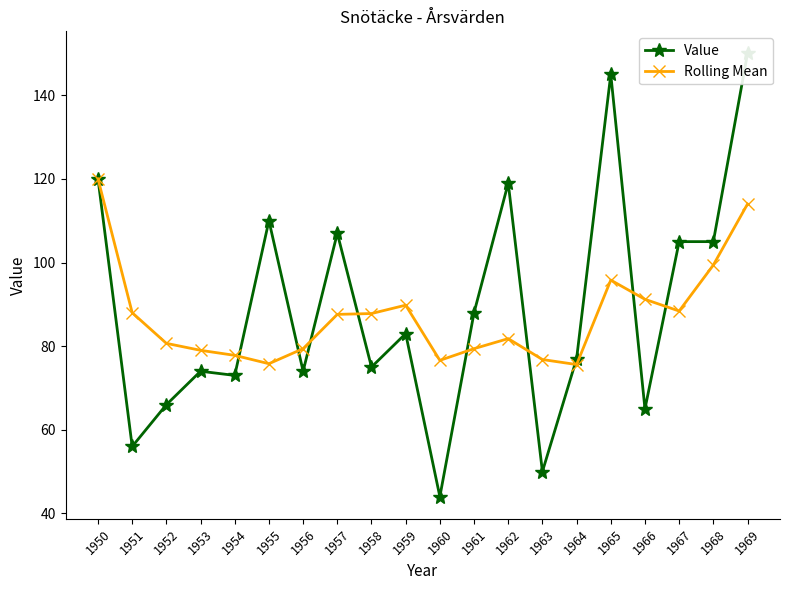

Reading left to right, extract all data points from this chart.

Value: 1950=120.0	1951=56.0	1952=66.0	1953=74.0	1954=73.0	1955=110.0	1956=74.0	1957=107.0	1958=75.0	1959=83.0	1960=44.0	1961=88.0	1962=119.0	1963=50.0	1964=77.0	1965=145.0	1966=65.0	1967=105.0	1968=105.0	1969=150.0
Rolling Mean: 1950=120.0	1951=88.0	1952=80.7	1953=79.0	1954=77.8	1955=75.8	1956=79.4	1957=87.6	1958=87.8	1959=89.8	1960=76.6	1961=79.4	1962=81.8	1963=76.8	1964=75.6	1965=95.8	1966=91.2	1967=88.4	1968=99.4	1969=114.0